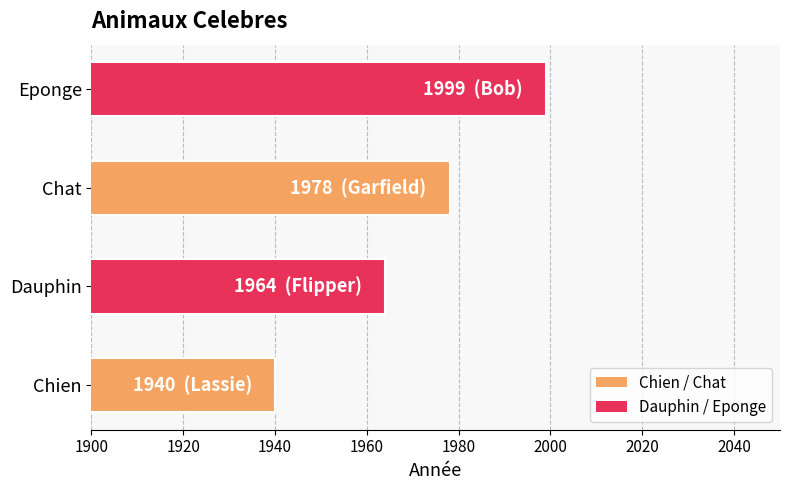

List the labels in order of value, smallest first.

Chien, Dauphin, Chat, Eponge